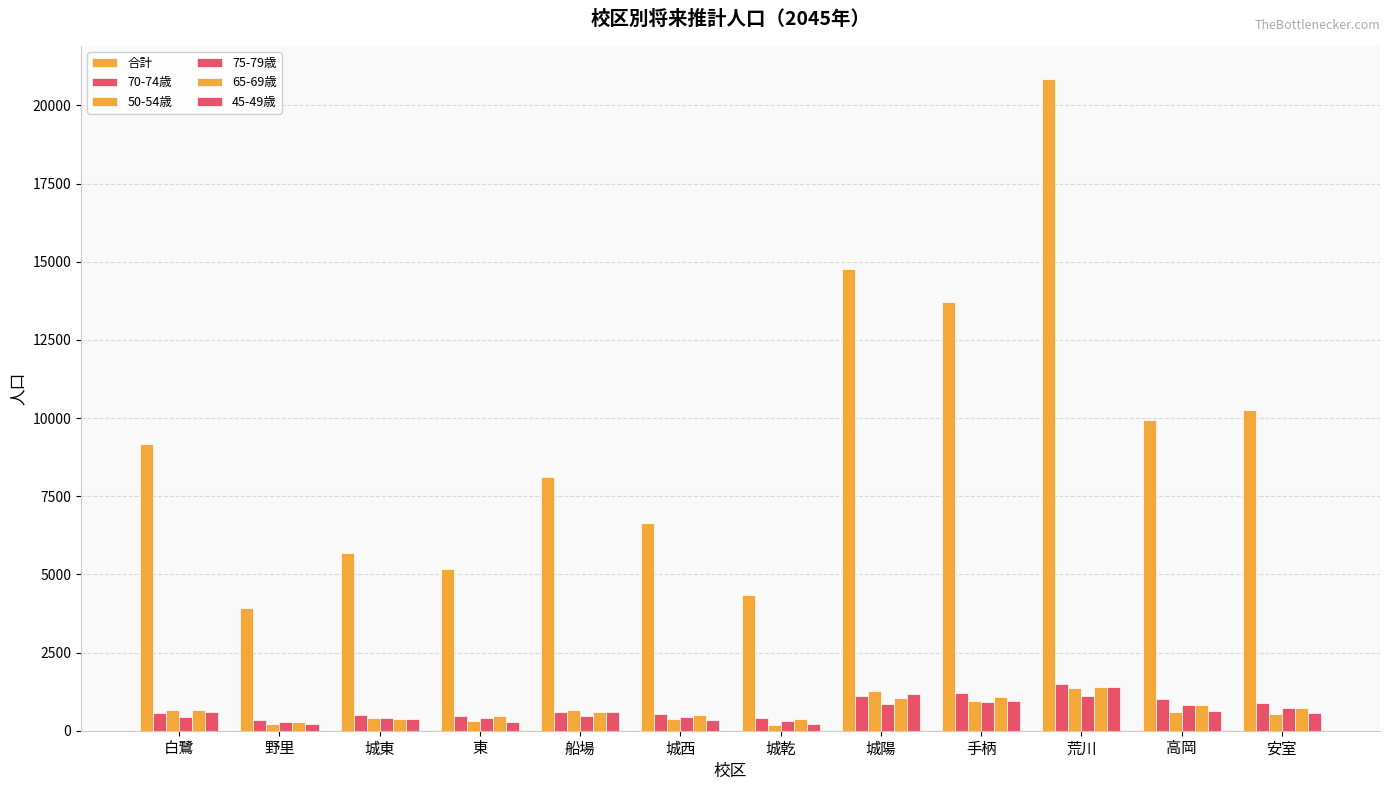

Does the chart contain any negative values?

No